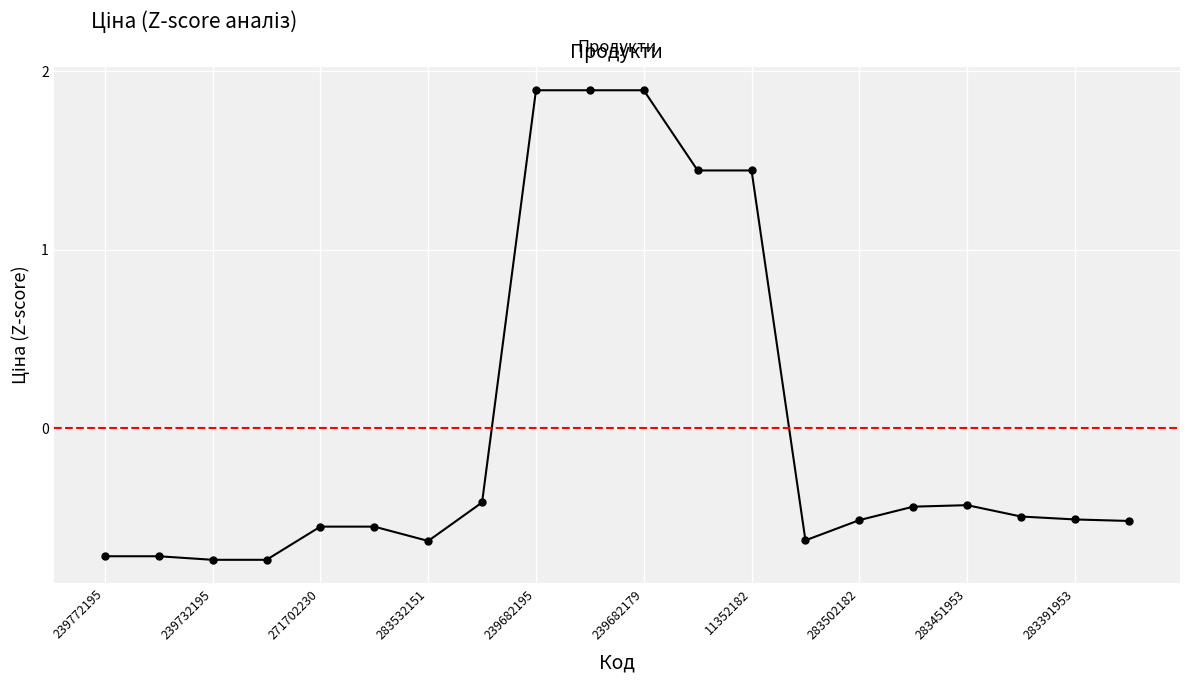

Is this an area chart (filled region under the line)?

No